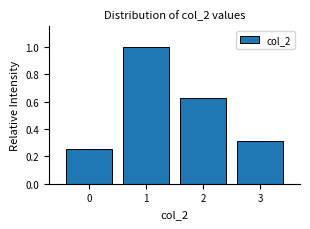

Reading left to right, transcribe this chart: for each bar, give the range it covers on the x-axis and its height. The values are not printed on the chart, so give them approximately, as read against the axis.

-0.5 to 0.5: 0.26
0.5 to 1.5: 1.00
1.5 to 2.5: 0.62
2.5 to 3.5: 0.32